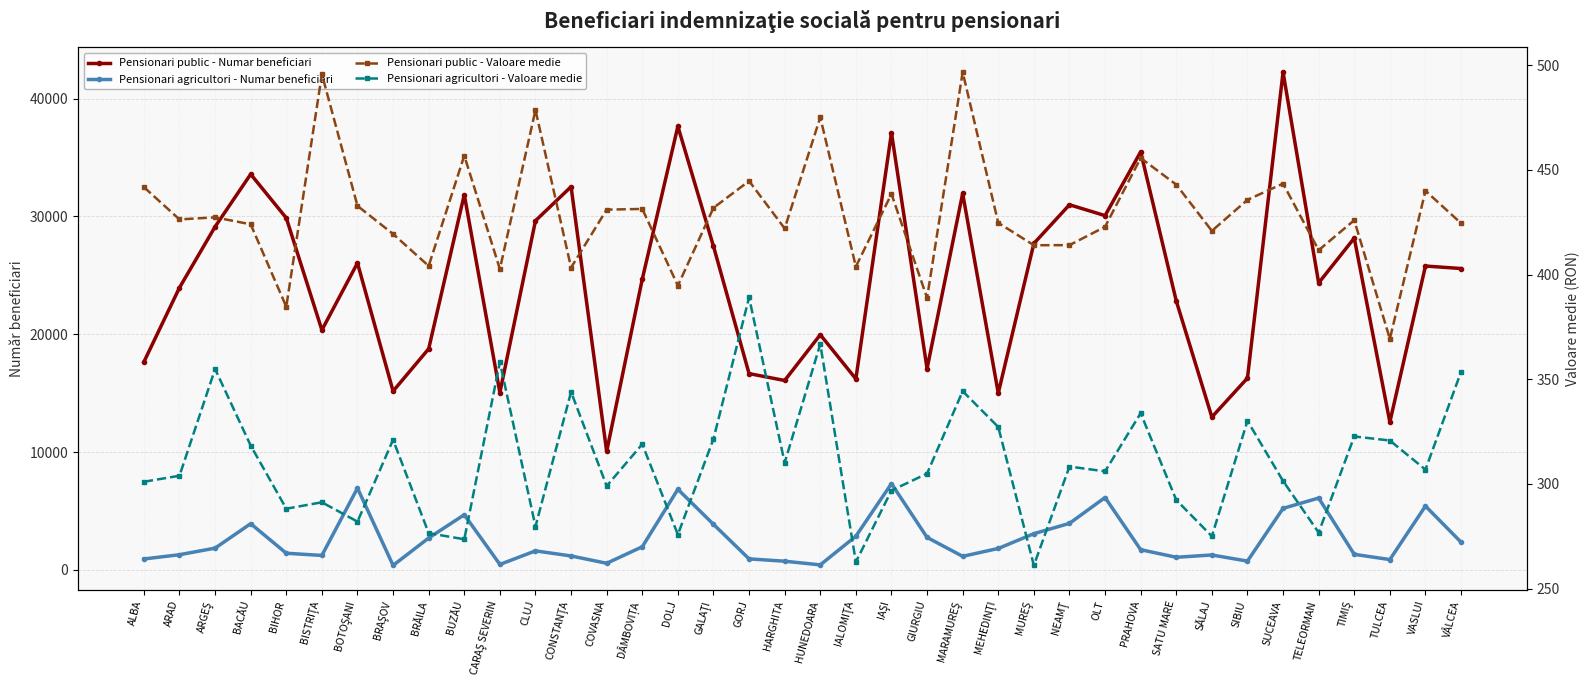

What position from the right is DOLJ?

23